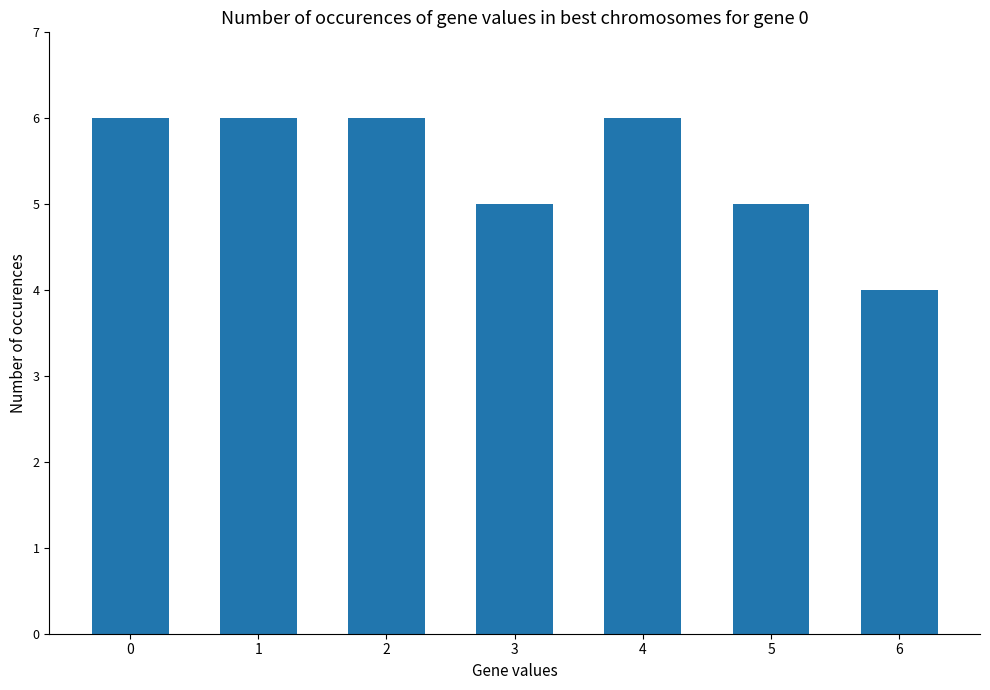

Which has a higher value, 5 or 4?

4